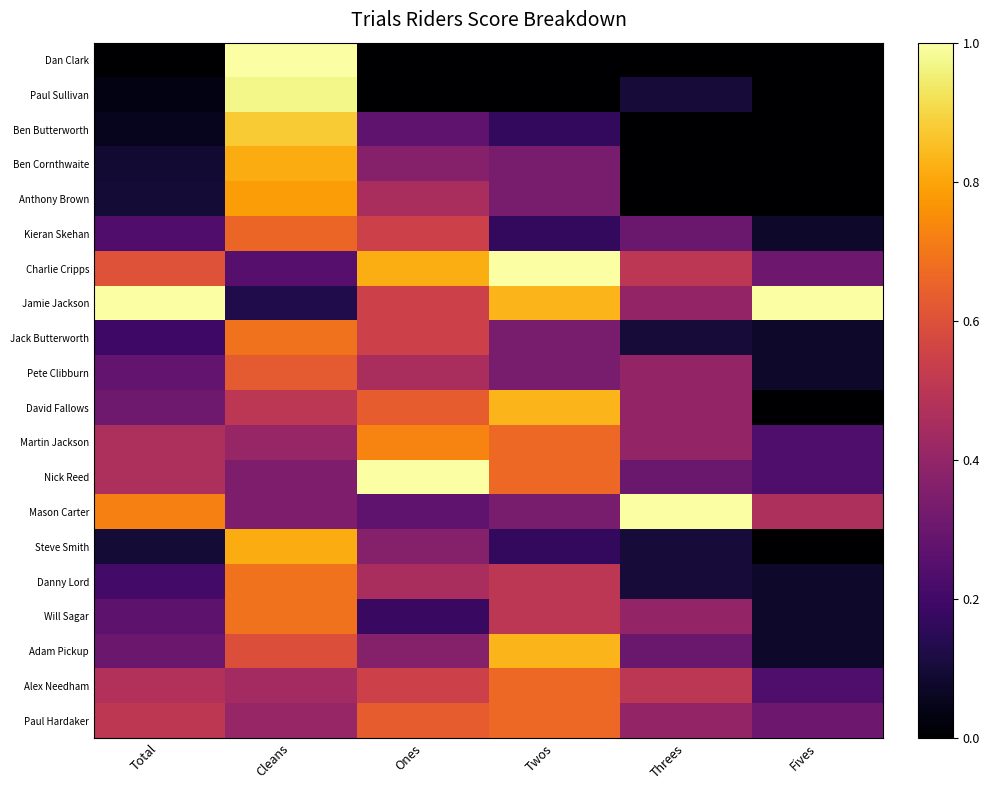

Rank the series by their maximum value, from highest to lowest.

Dan Clark, Charlie Cripps, Jamie Jackson, Nick Reed, Mason Carter, Paul Sullivan, Ben Butterworth, David Fallows, Adam Pickup, Ben Cornthwaite, Steve Smith, Anthony Brown, Martin Jackson, Jack Butterworth, Danny Lord, Will Sagar, Alex Needham, Paul Hardaker, Kieran Skehan, Pete Clibburn